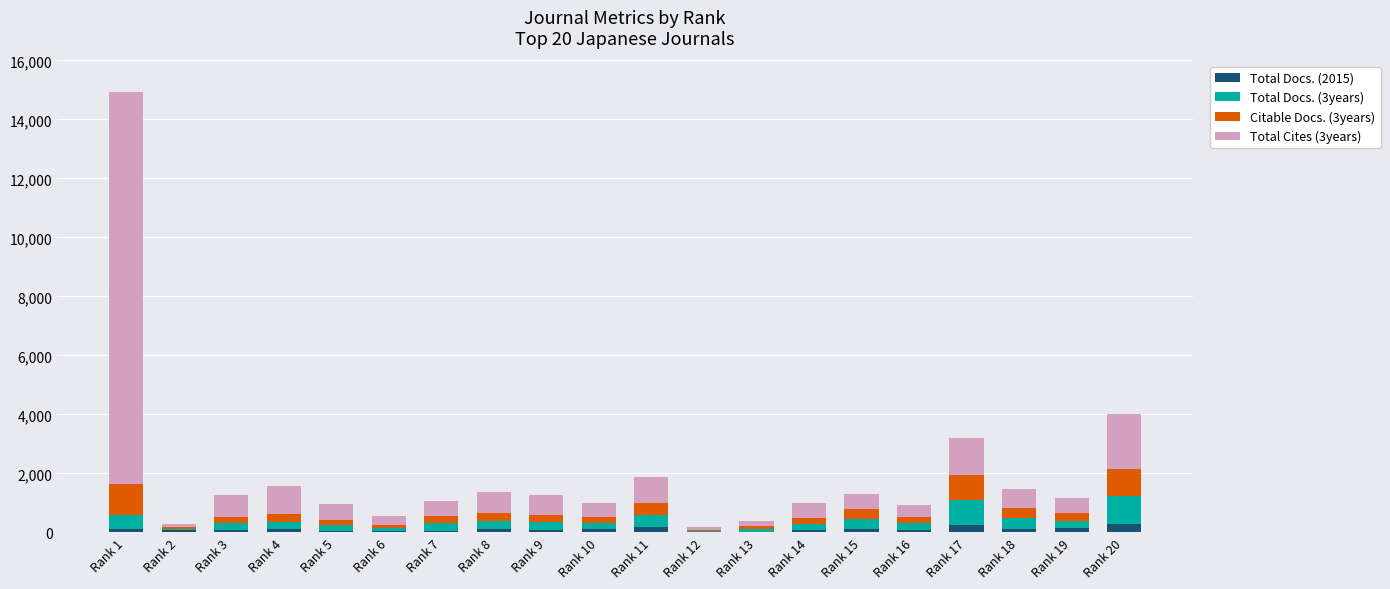

How many data points does each series have?

20